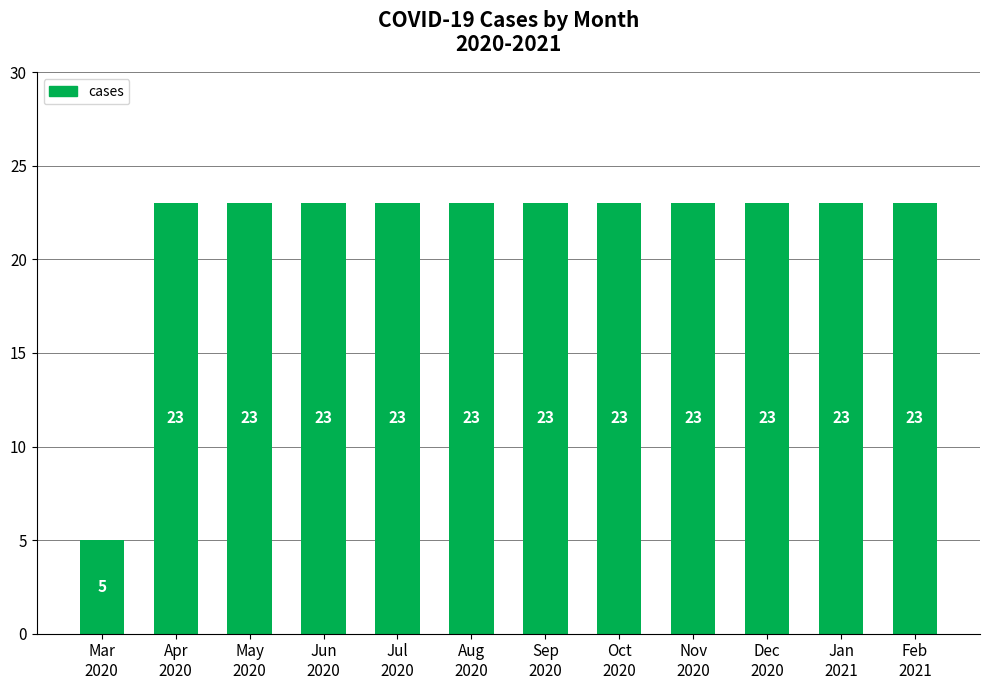

Does the chart contain stacked bars?

No